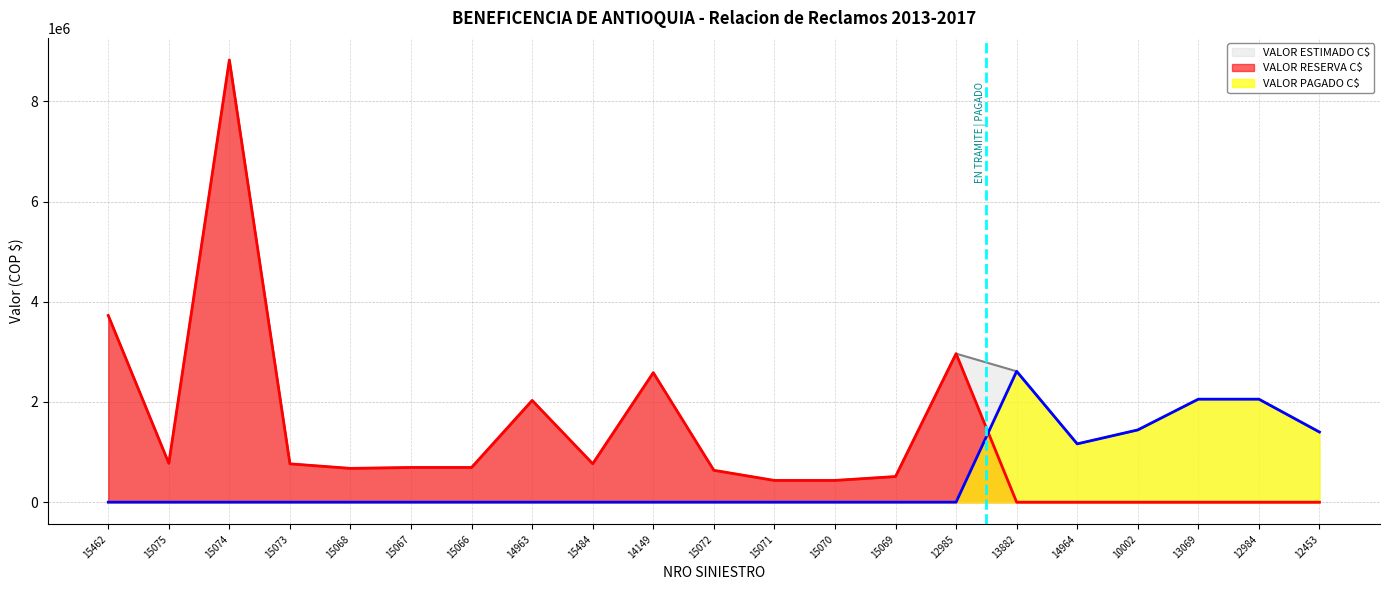

Which series has the largest range (max minus min)?

VALOR RESERVA C$